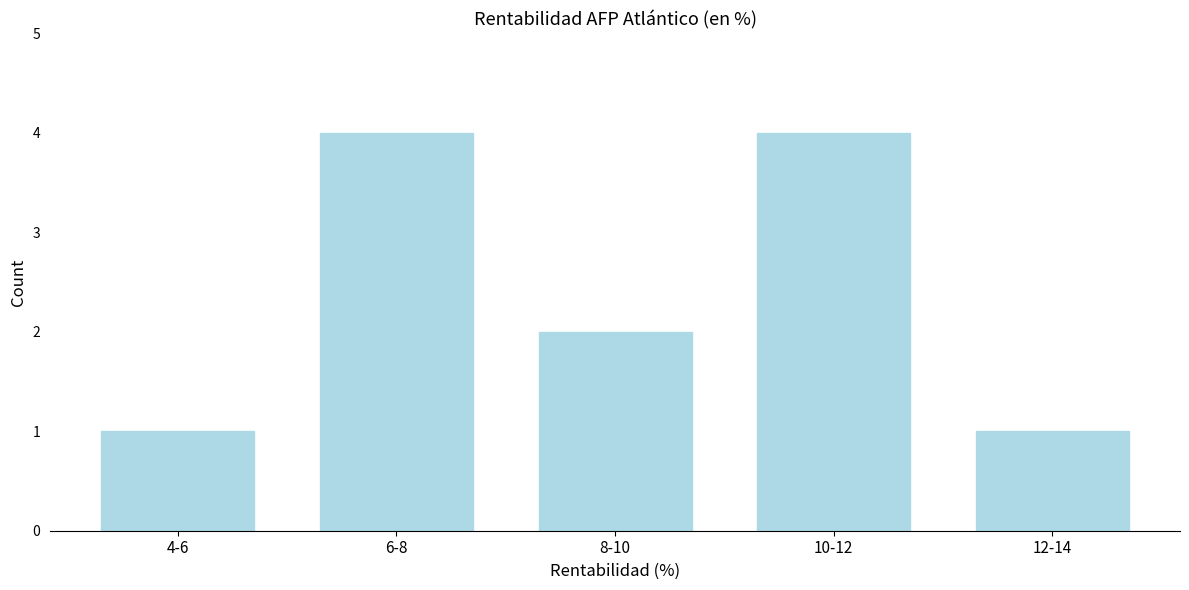

Reading right to left, list all the values displayed in this chart.

1	4	2	4	1